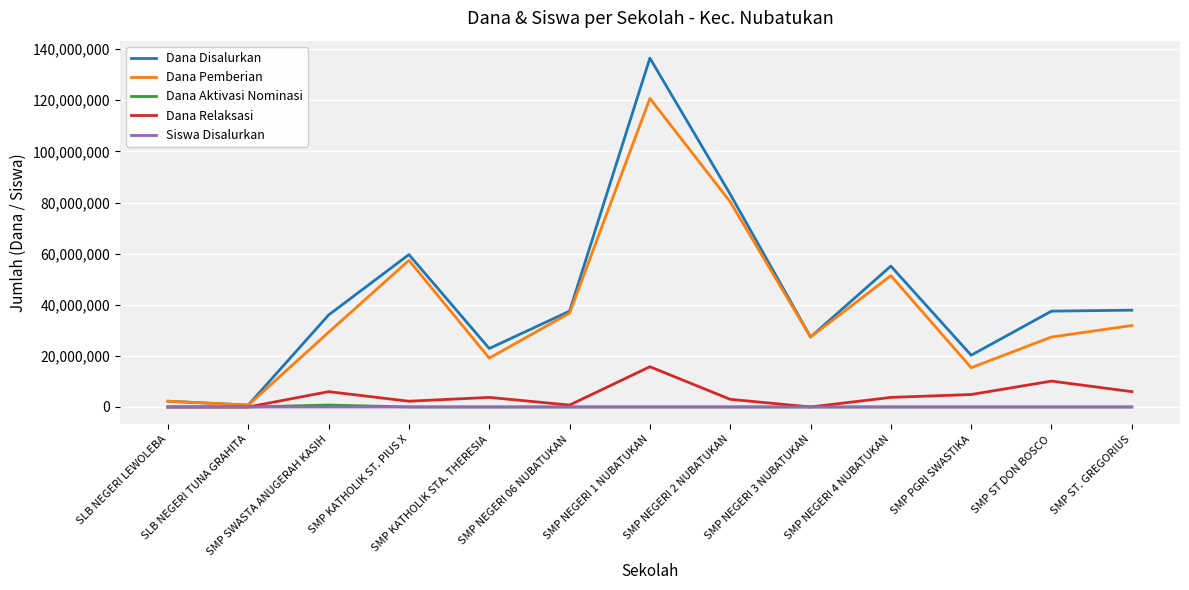

What is the difference between the second highest and second lowest values in the Siswa Disalurkan series?

135